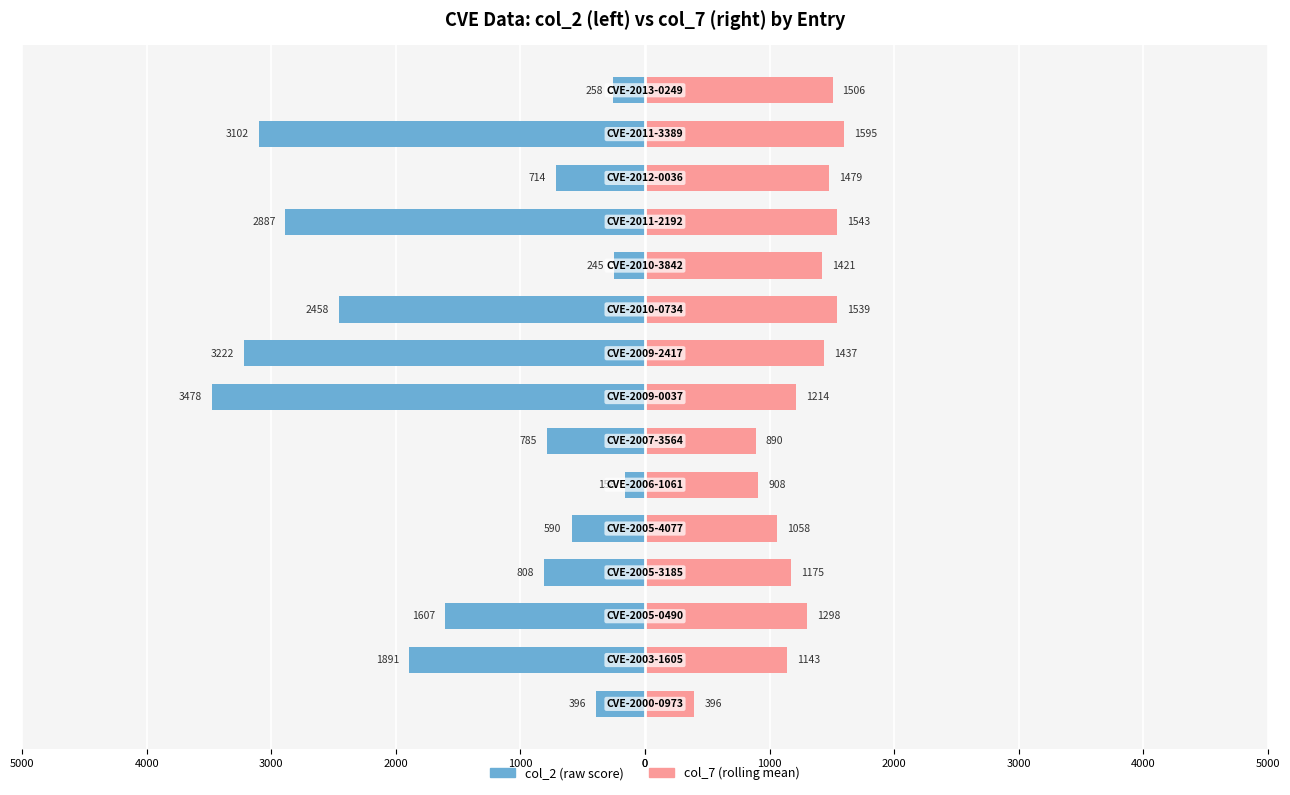

True or false: col_2 has a value of -4594 at 2000.

False